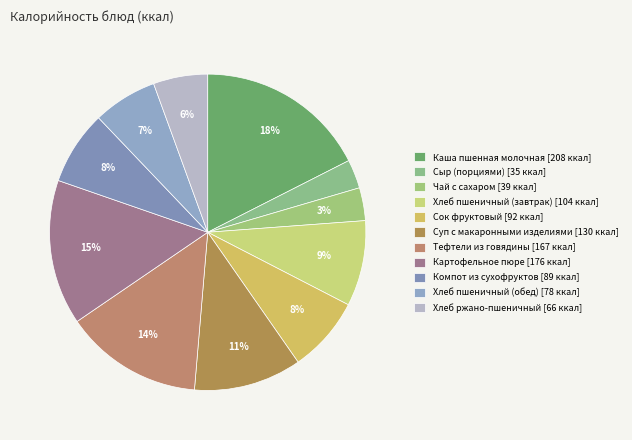

Is there any slice that represents more than half of the pie?

No